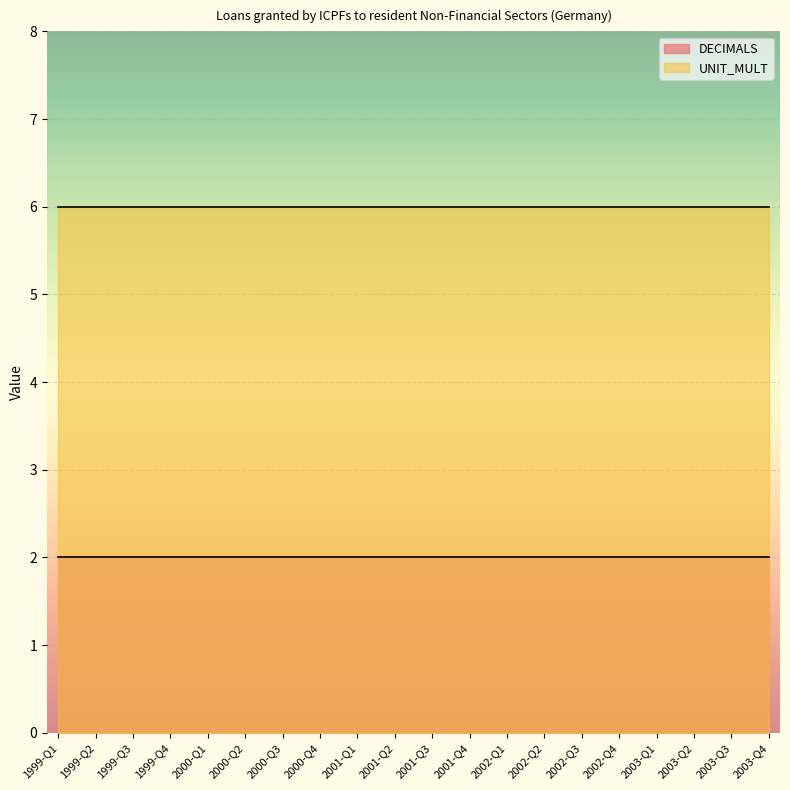

True or false: UNIT_MULT and DECIMALS cross at least once.

False